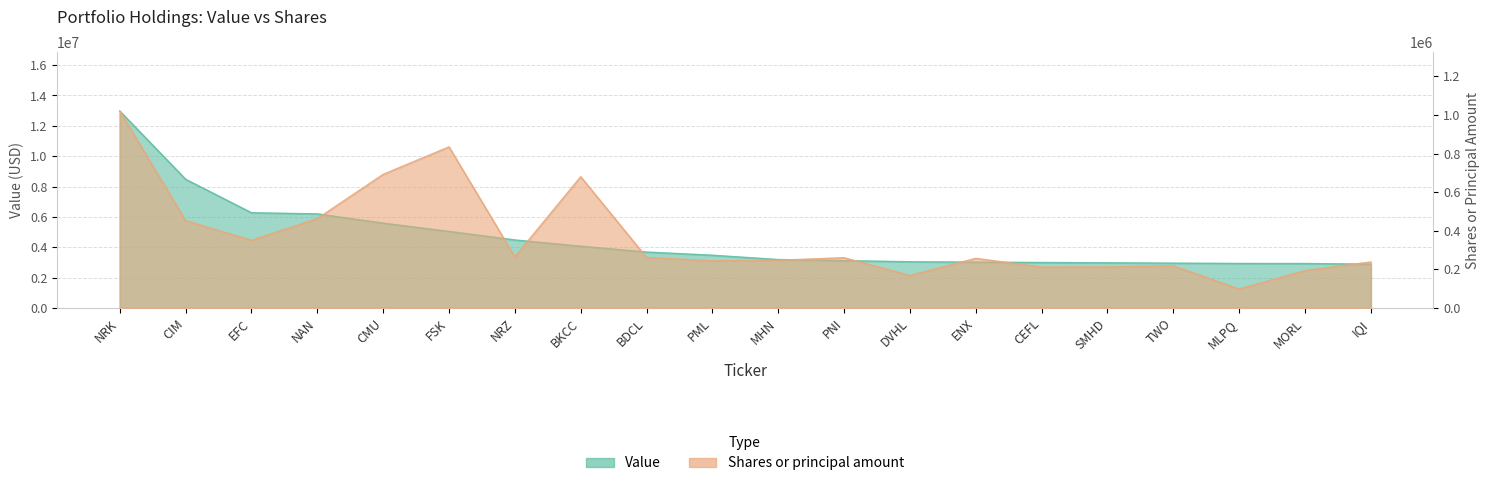

Reading left to right, transcribe all the data shown in this chart.

Value: 12972000	8481000	6276000	6201000	5590000	5047000	4483000	4073000	3687000	3477000	3193000	3121000	3048000	3022000	2999000	2979000	2955000	2935000	2931000	2887000
Shares or principal amount: 1019795	452550	350589	463099	692164	834262	265100	679889	261850	244482	247161	260513	168255	257176	211916	212769	218425	98425	193820	238431